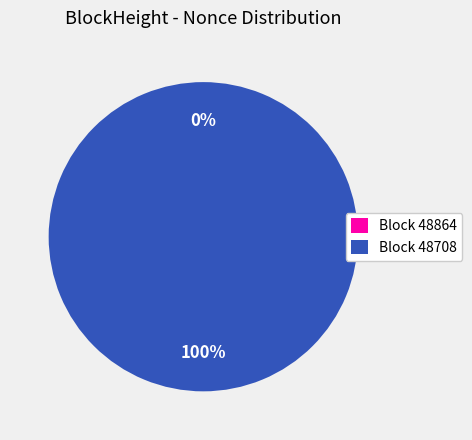

Rank the categories by value from lowest to highest.

48864, 48708